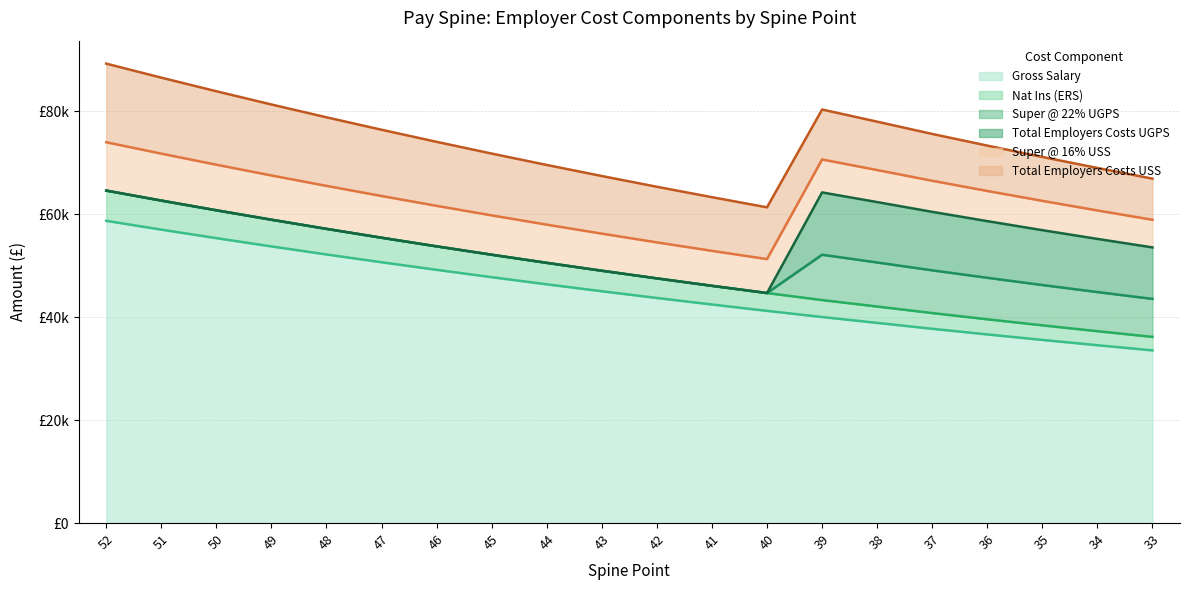

Does the chart display data point markers on the line(s)?

No